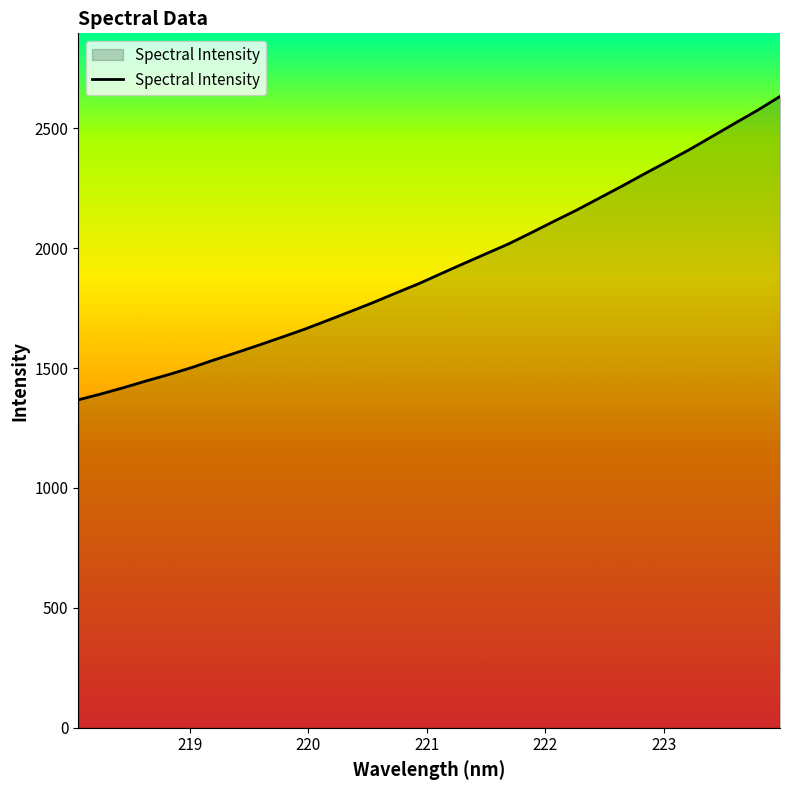

What is the maximum value shown in the chart?

2632.3